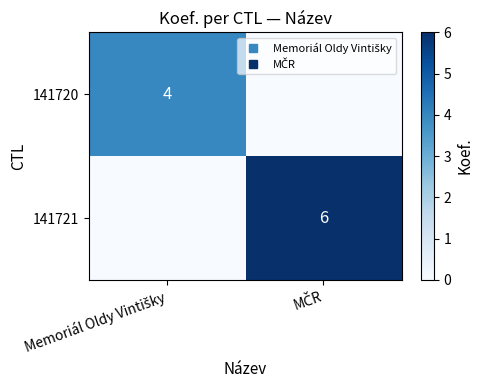

What is the difference between the maximum and minimum values in the 141721 series?

6